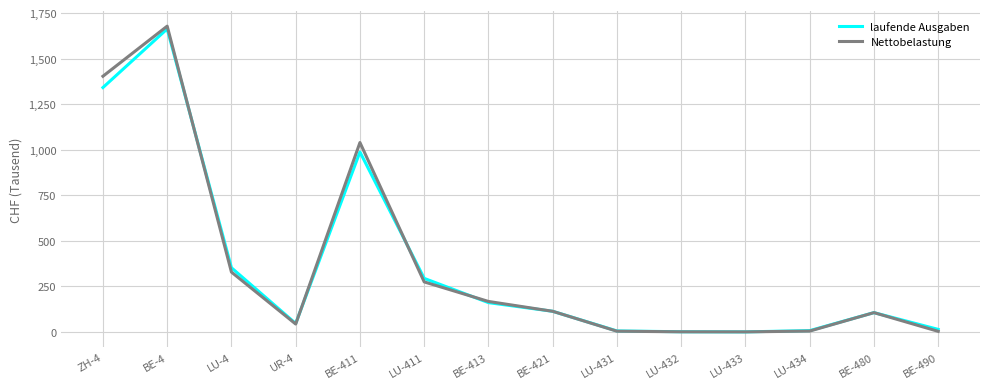

Rank the series by their maximum value, from highest to lowest.

Nettobelastung, laufende Ausgaben